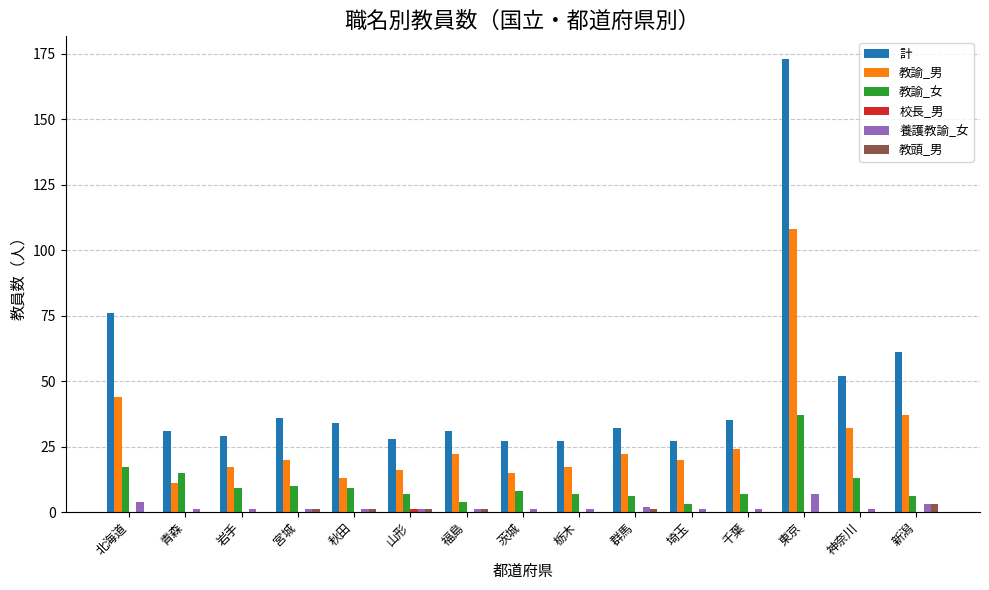

What is the greatest value displayed?

173